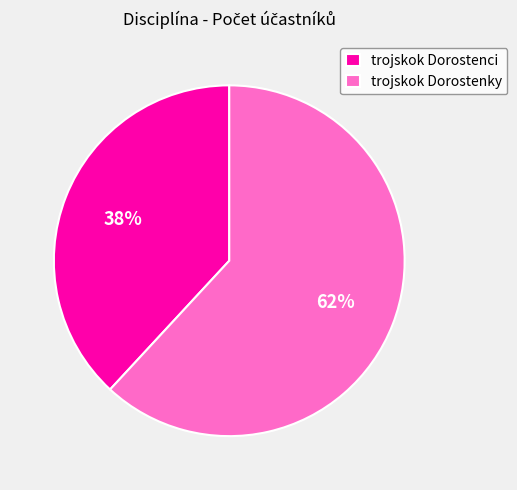

To the nearest percent, what is the combined percentage of trojskok Dorostenky and trojskok Dorostenci?

100%